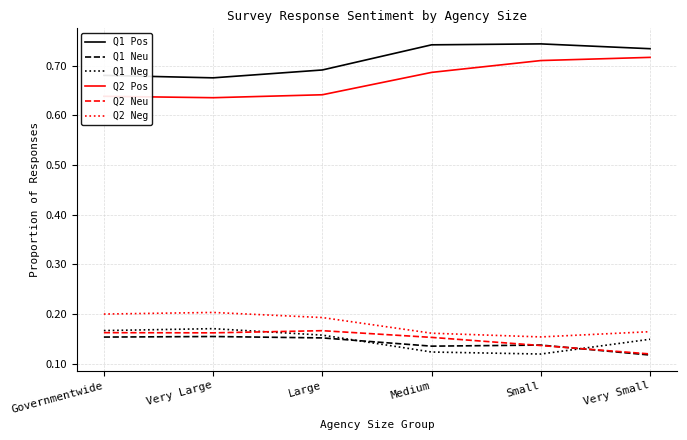

Count the Q2 Pos values in the range 0 to 1.

6